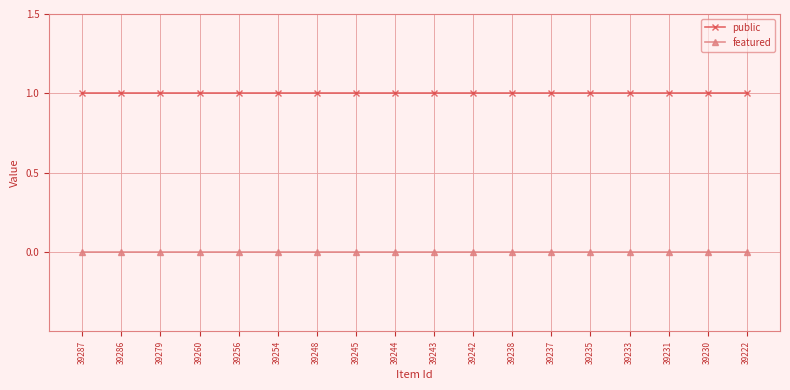

How many series are shown in this chart?

2